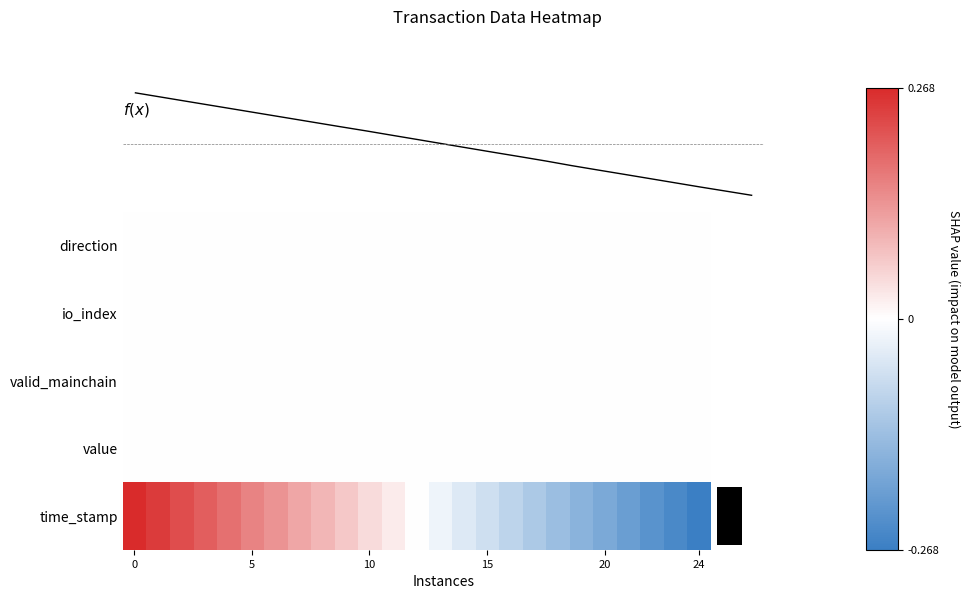

Rank the series by their maximum value, from highest to lowest.

time_stamp, f(x), direction, io_index, valid_mainchain, value